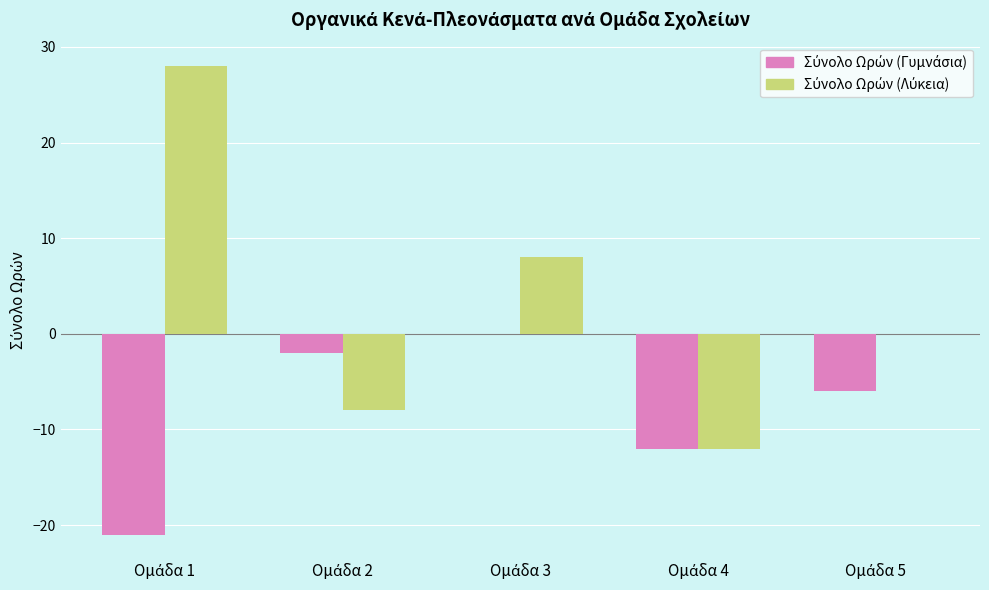

Are the bars horizontal?

No